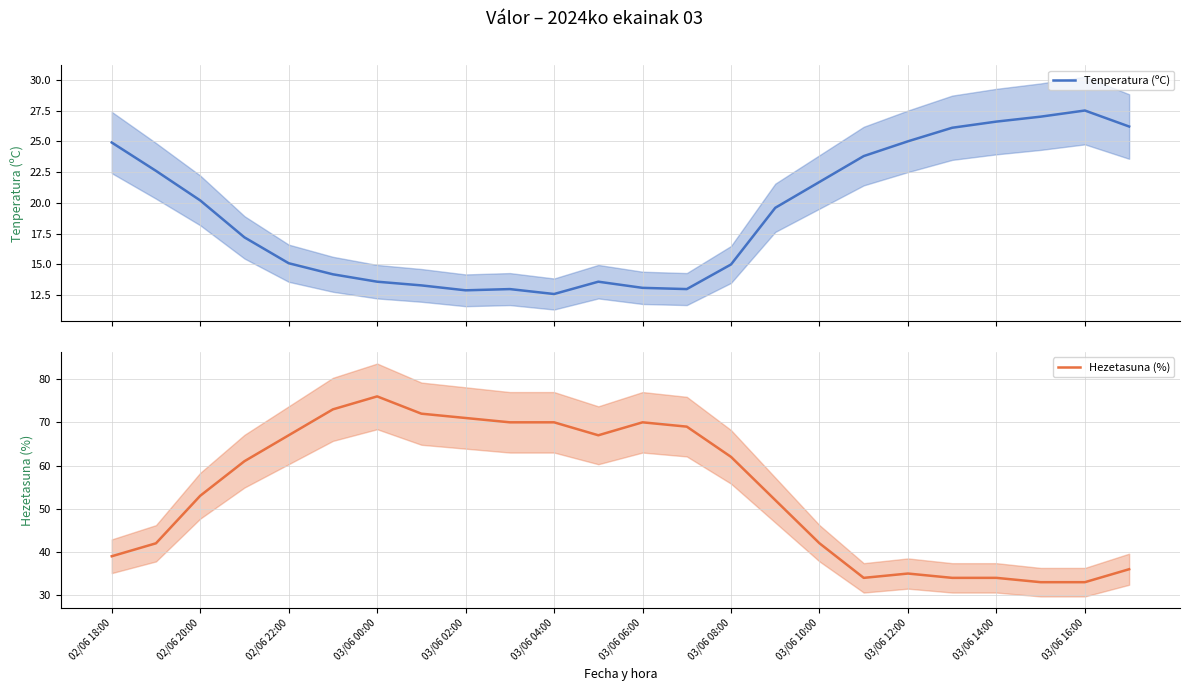

What is the average value of the Hezetasuna (%) series?

54